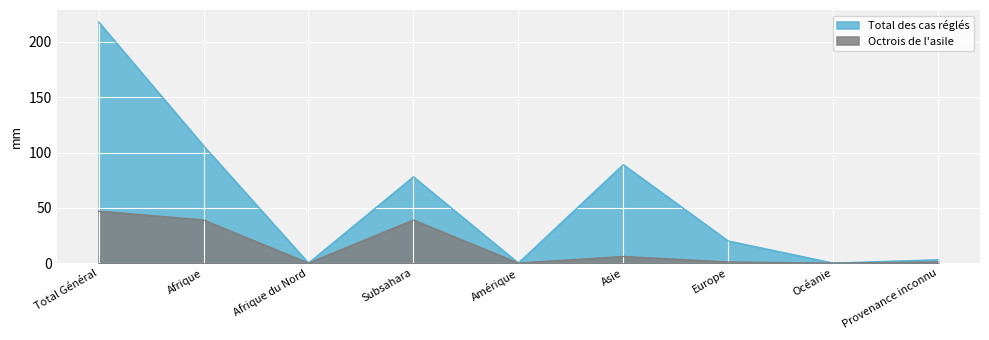

Is the value of Octrois de l'asile at Provenance inconnu greater than the value of Total des cas réglés at Amérique?

Yes